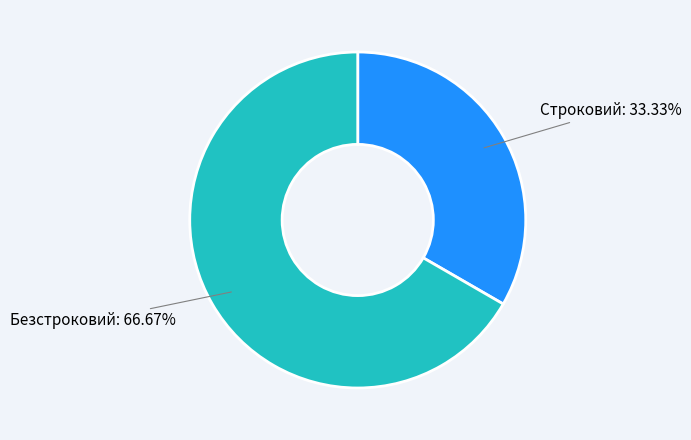

How many slices are in this pie chart?

2